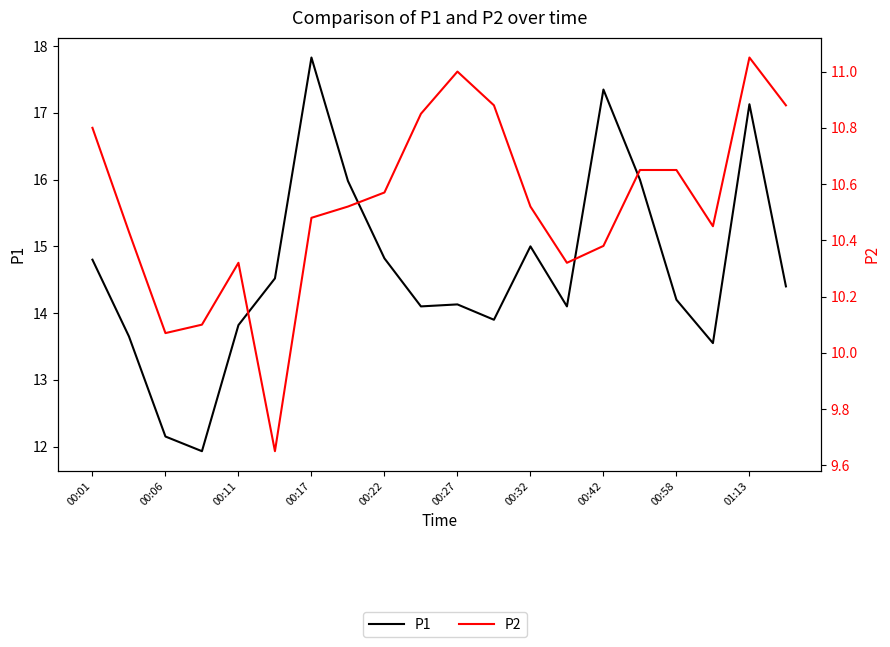

Rank the series by their maximum value, from lowest to highest.

P2, P1